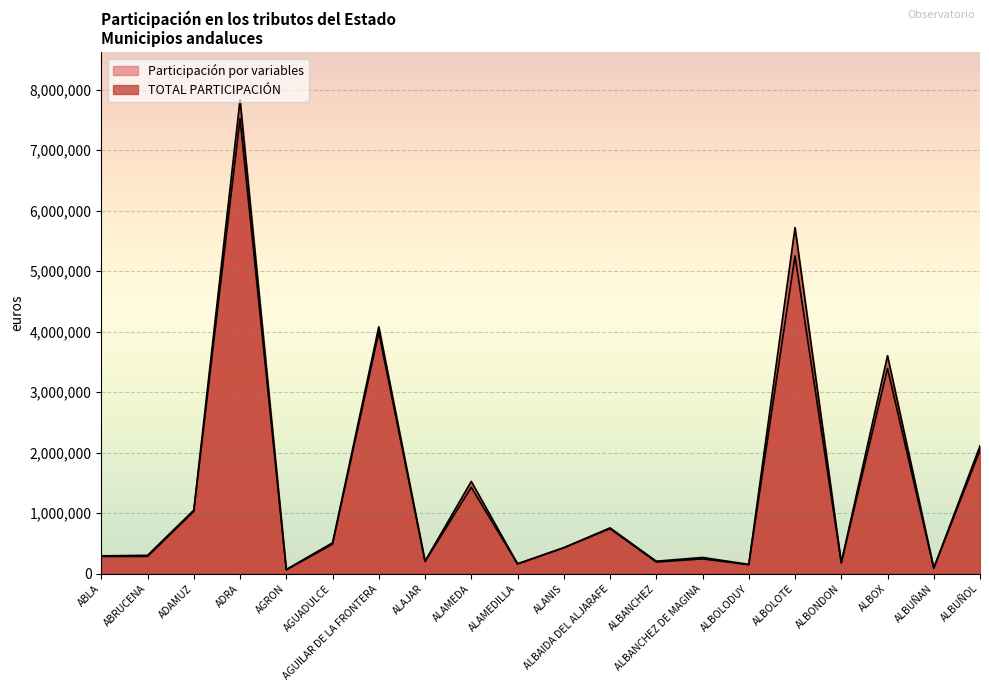

Reading right to left, transcribe all the data shown in this chart.

Participación por variables: ALBUÑOL=2040739.4	ALBUÑAN=92484.6	ALBOX=3391535.6	ALBONDON=176752.7	ALBOLOTE=5253357.5	ALBOLODUY=148054.0	ALBANCHEZ DE MAGINA=245065.6	ALBANCHEZ=192676.9	ALBAIDA DEL ALJARAFE=744423.4	ALANIS=429333.8	ALAMEDILLA=161922.9	ALAMEDA=1427267.8	ALAJAR=200786.3	AGUILAR DE LA FRONTERA=3989989.3	AGUADULCE=489140.7	AGRON=63584.5	ADRA=7521507.6	ADAMUZ=1029680.3	ABRUCENA=285637.8	ABLA=285047.5
TOTAL PARTICIPACIÓN: ALBUÑOL=2112618.4	ALBUÑAN=93388.9	ALBOX=3603405.2	ALBONDON=184035.1	ALBOLOTE=5720401.1	ALBOLODUY=154135.2	ALBANCHEZ DE MAGINA=268510.6	ALBANCHEZ=206544.7	ALBAIDA DEL ALJARAFE=757276.5	ALANIS=429333.8	ALAMEDILLA=163045.3	ALAMEDA=1525220.4	ALAJAR=208109.0	AGUILAR DE LA FRONTERA=4080629.7	AGUADULCE=510952.8	AGRON=69844.8	ADRA=7831577.6	ADAMUZ=1050831.9	ABRUCENA=303688.0	ABLA=294920.4